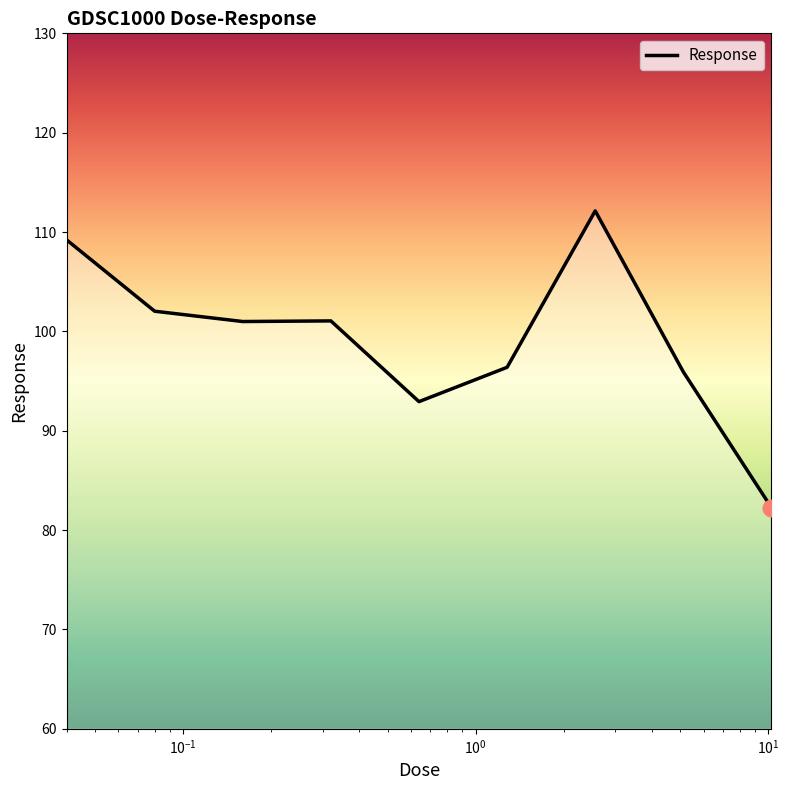

What is the difference between the maximum and minimum values?

29.9